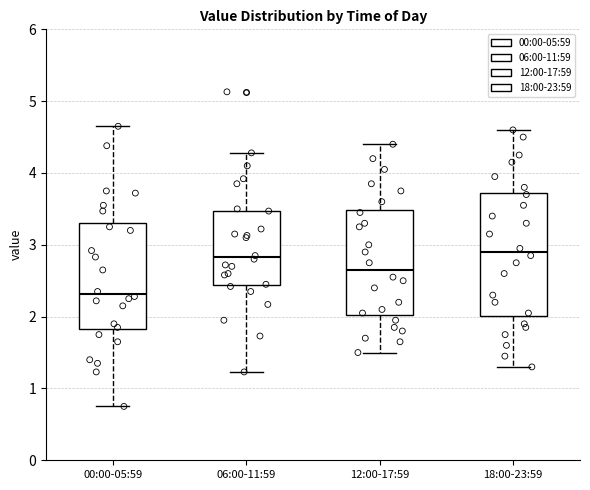

Reading left to right, transcribe this box plot: for each box, give where its median line is, the range the box spans, and where its two whiskers end, as read against the y-axis. The values are not printed on the chart, so give them approximately, as read against the axis.

00:00-05:59: median 2.3, box 1.8 to 3.3, whiskers 0.8 to 4.7
06:00-11:59: median 2.8, box 2.4 to 3.5, whiskers 1.2 to 4.3
12:00-17:59: median 2.7, box 2.0 to 3.5, whiskers 1.5 to 4.4
18:00-23:59: median 2.9, box 2.0 to 3.7, whiskers 1.3 to 4.6